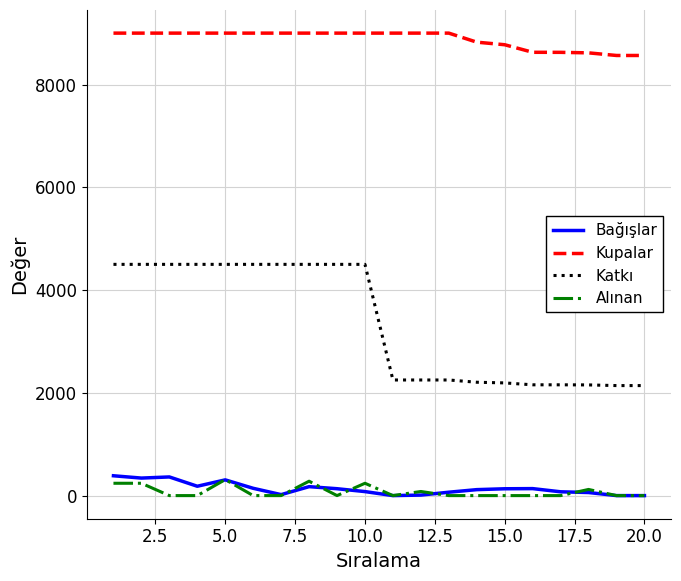

Which series has the widest spread of values?

Katkı